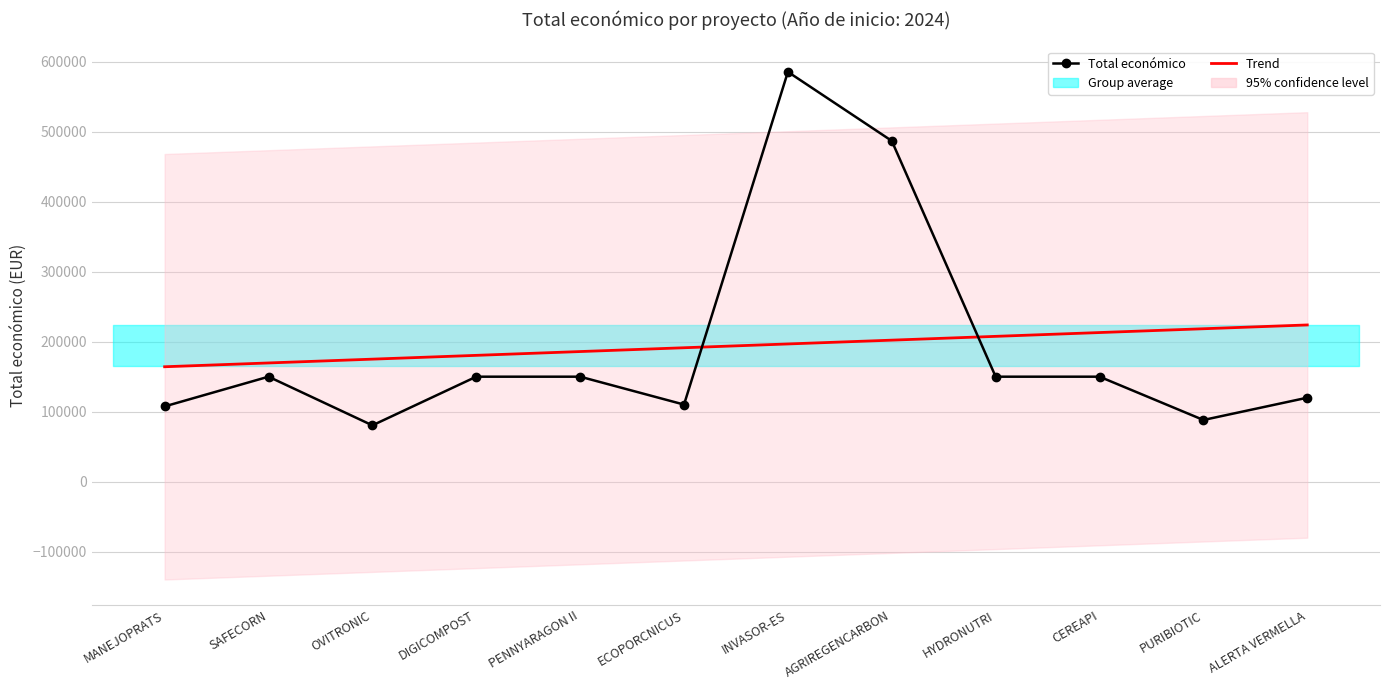

What position from the right is ALERTA VERMELLA?

1